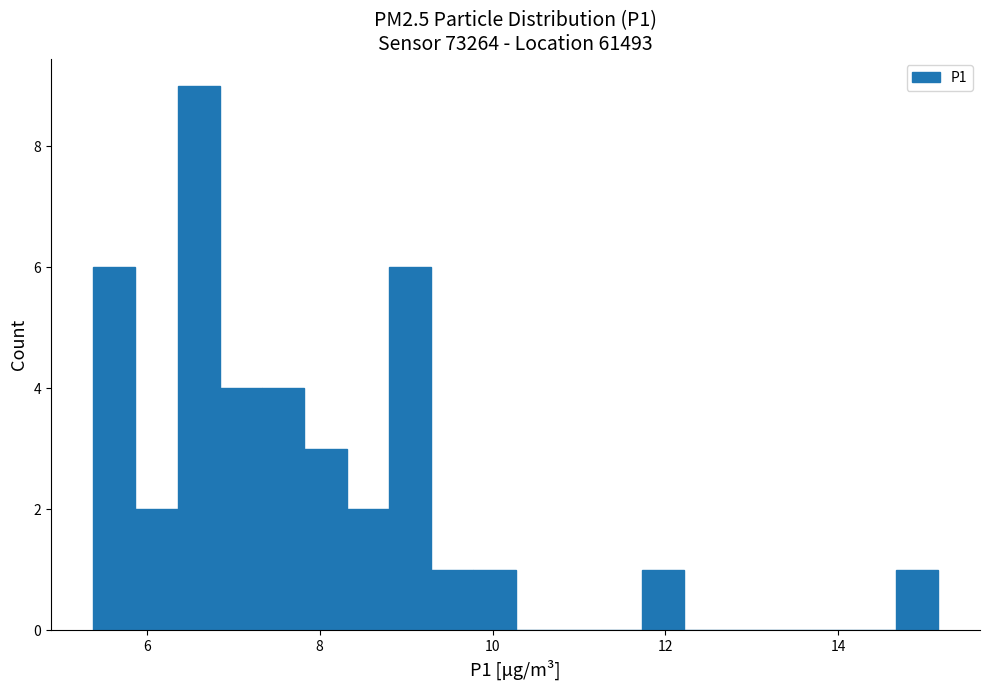

Around what value on the x-axis is the tallest bar? Give the approximate position of its centre, as read against the axis.

6.6